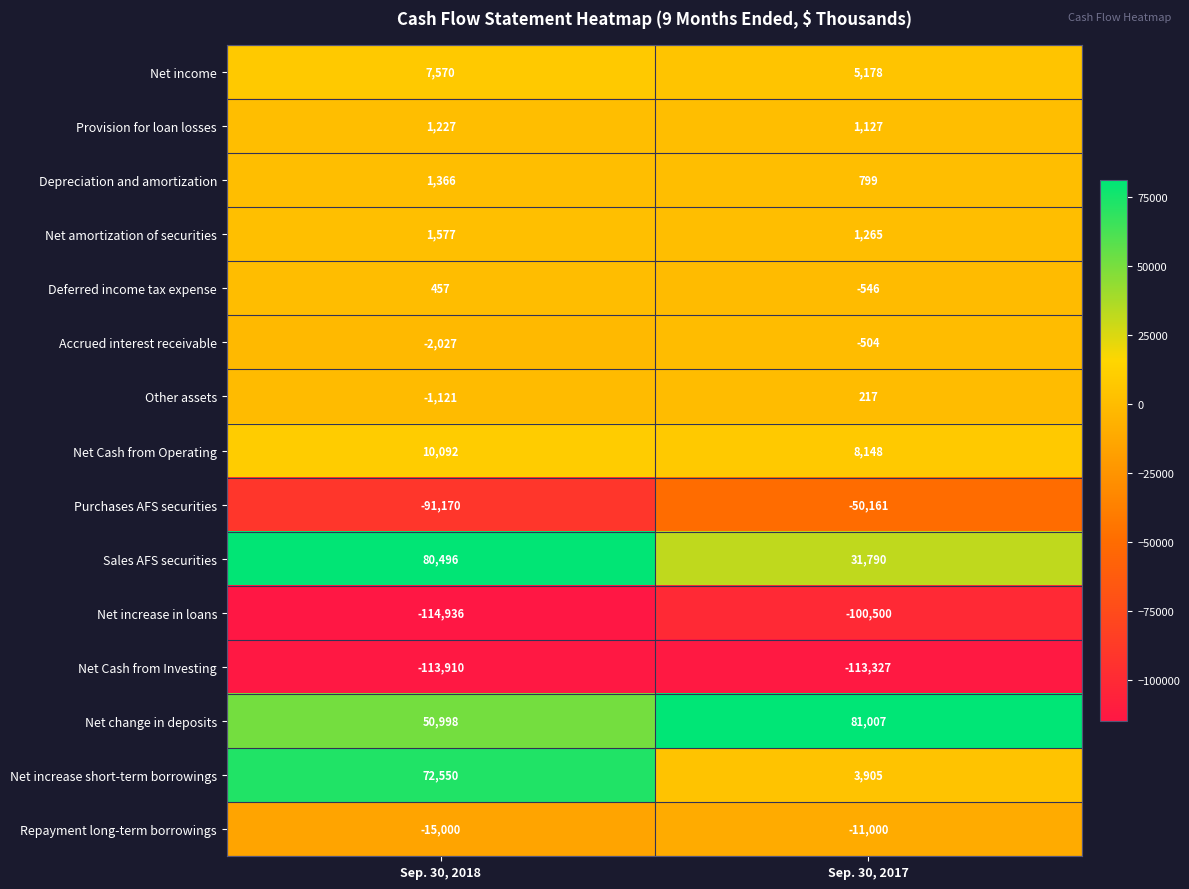

How many data points in Net amortization of securities are less than 1577?

1